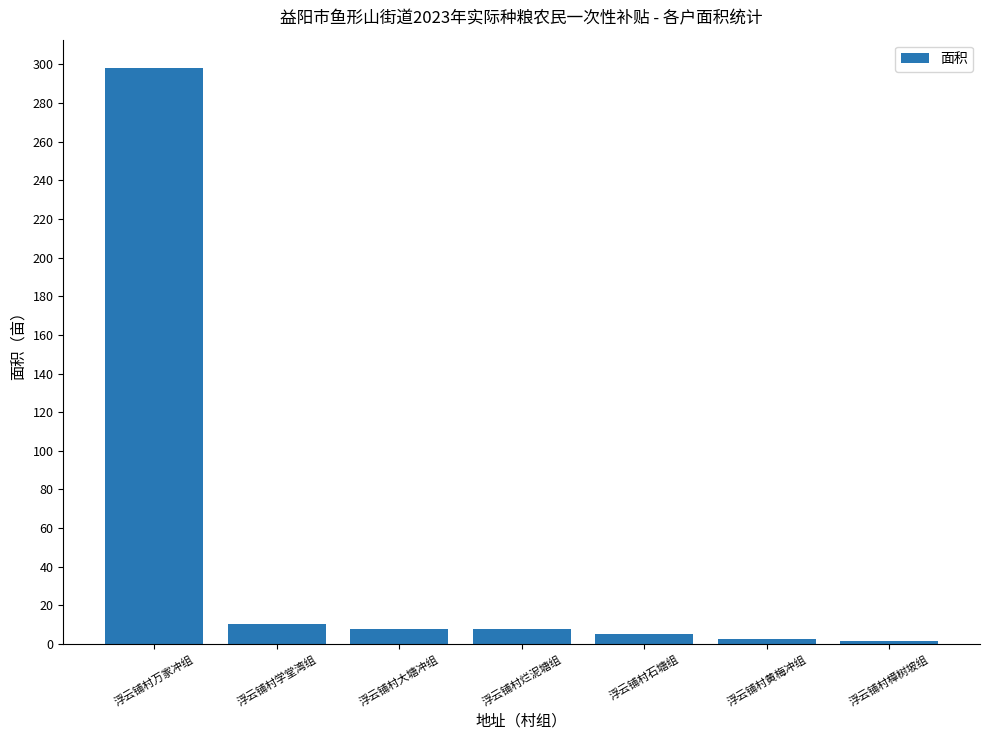

The chart shows a value of 8.0 at 浮云铺村大塘冲组. True or false?

True